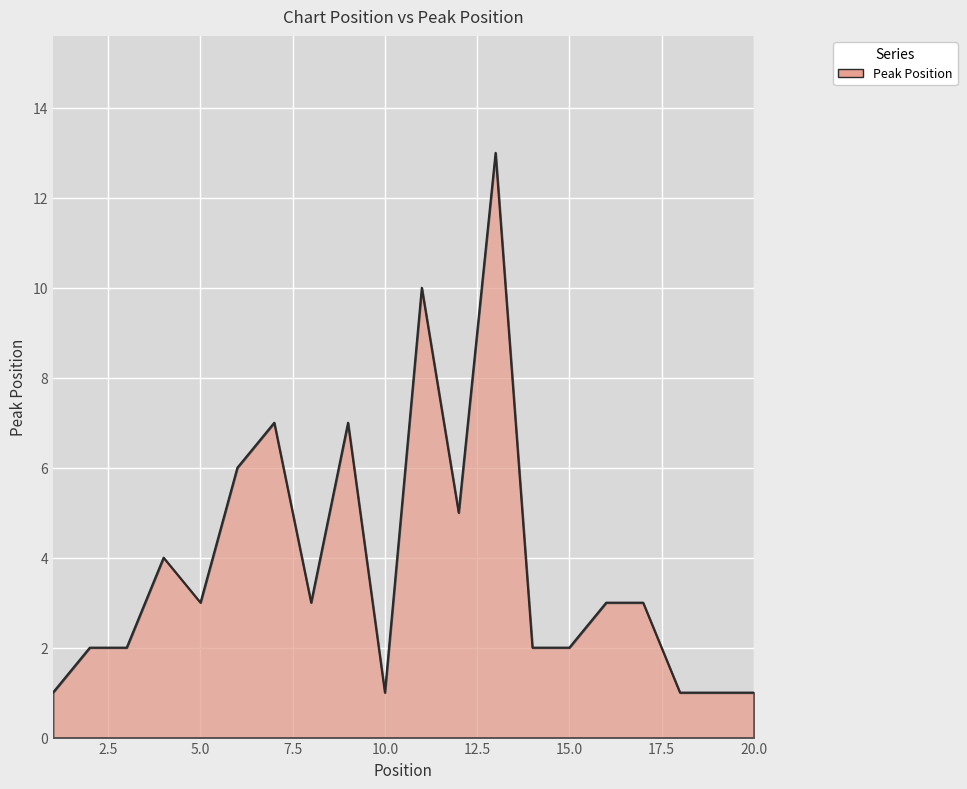

What is the difference between the maximum and minimum values?

12